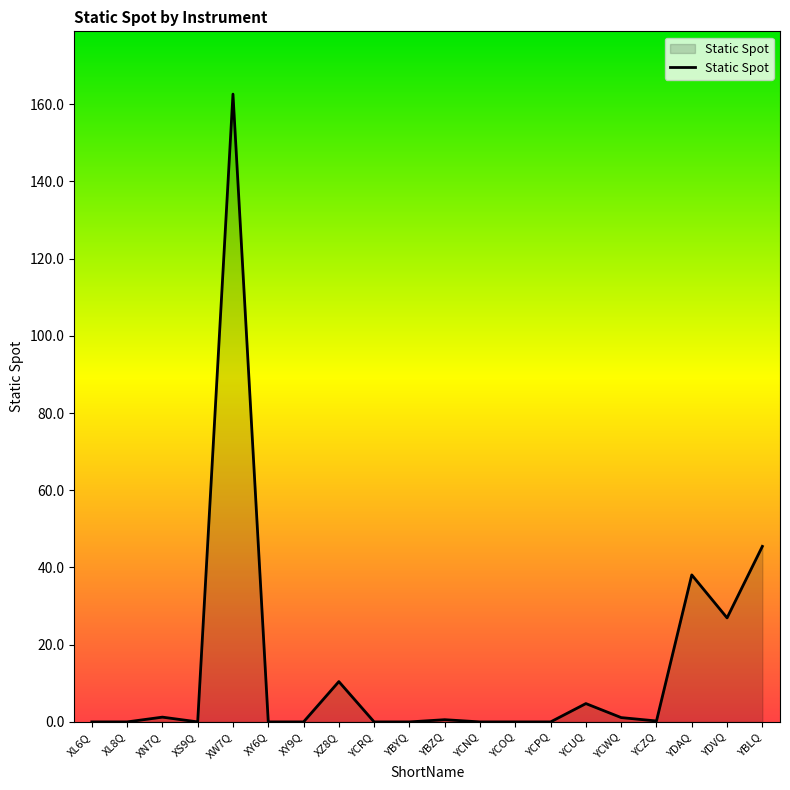

True or false: the data shows 0.0 at YCRQ.

True